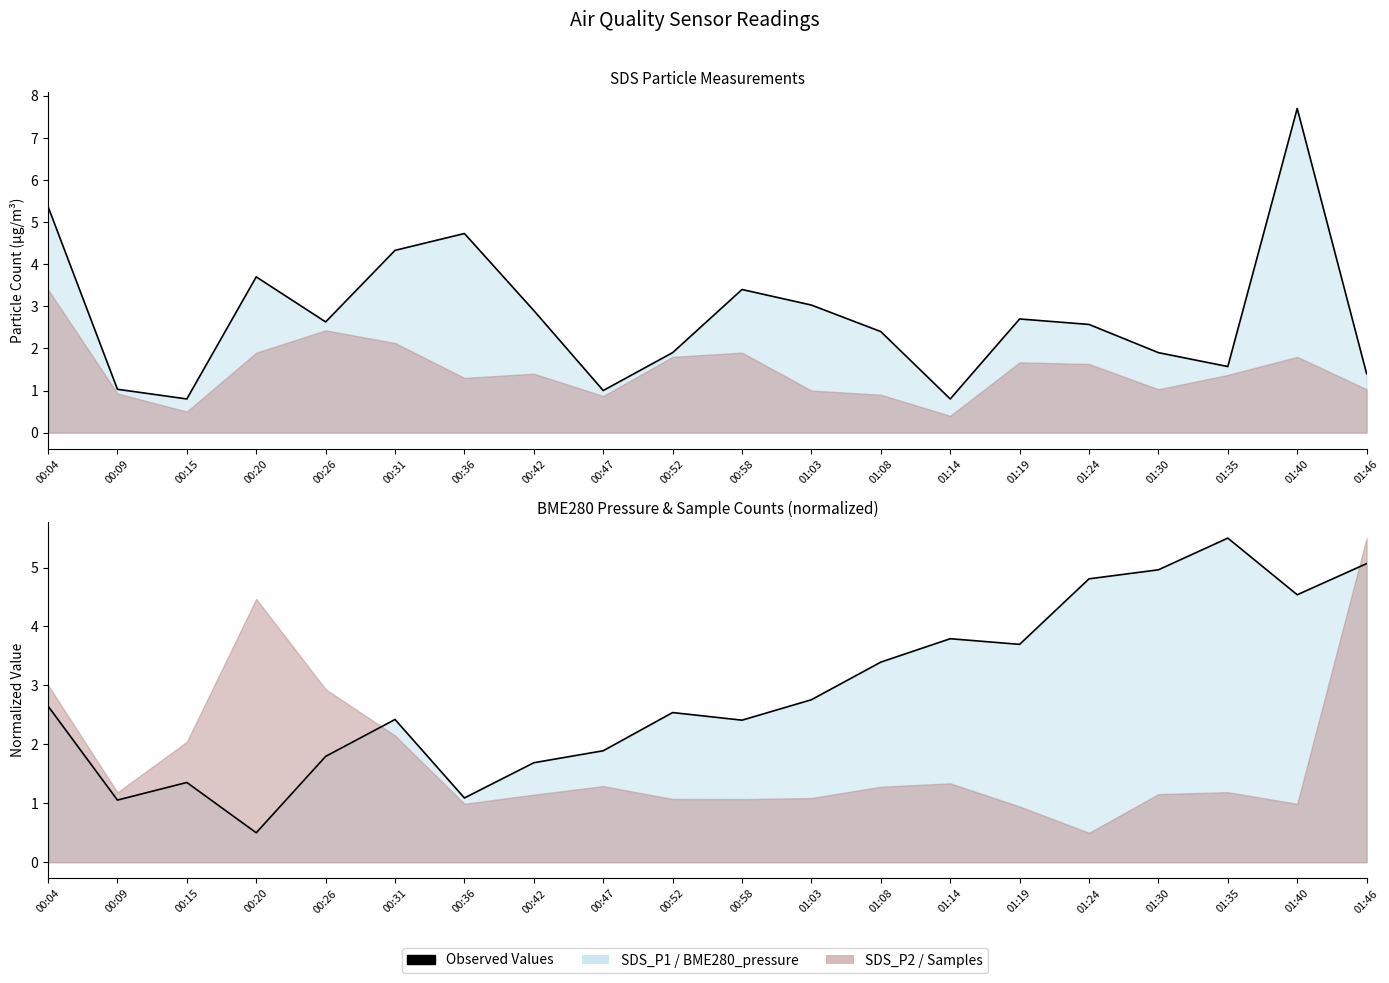

At which label does SDS_P1 line reach its minimum?

00:15